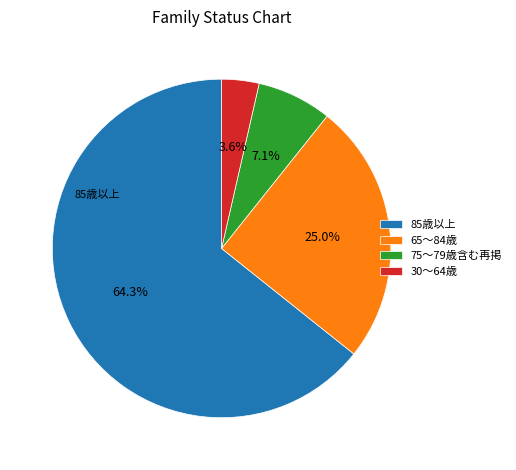

Which has a higher value, 65～84歳 or 85歳以上?

85歳以上